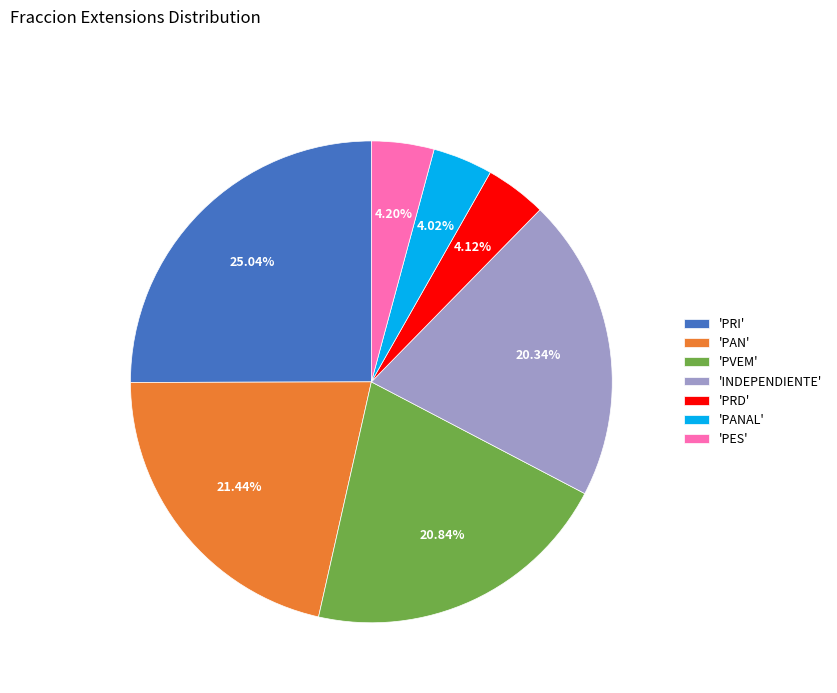

To the nearest percent, what is the difference between the largest and smallest slice percentages?

21%